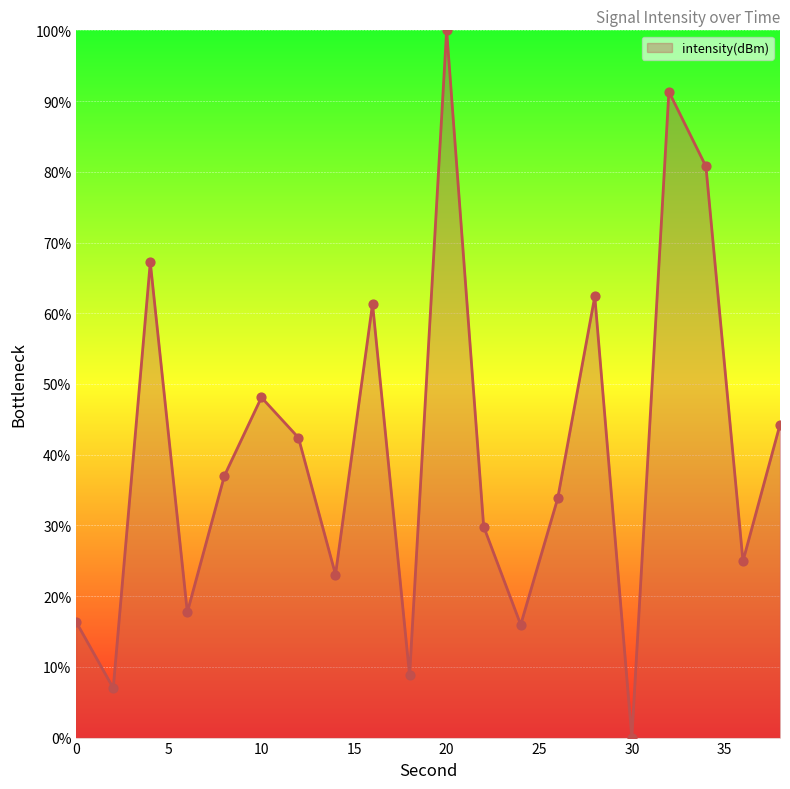

What is the greatest value displayed?

100.0